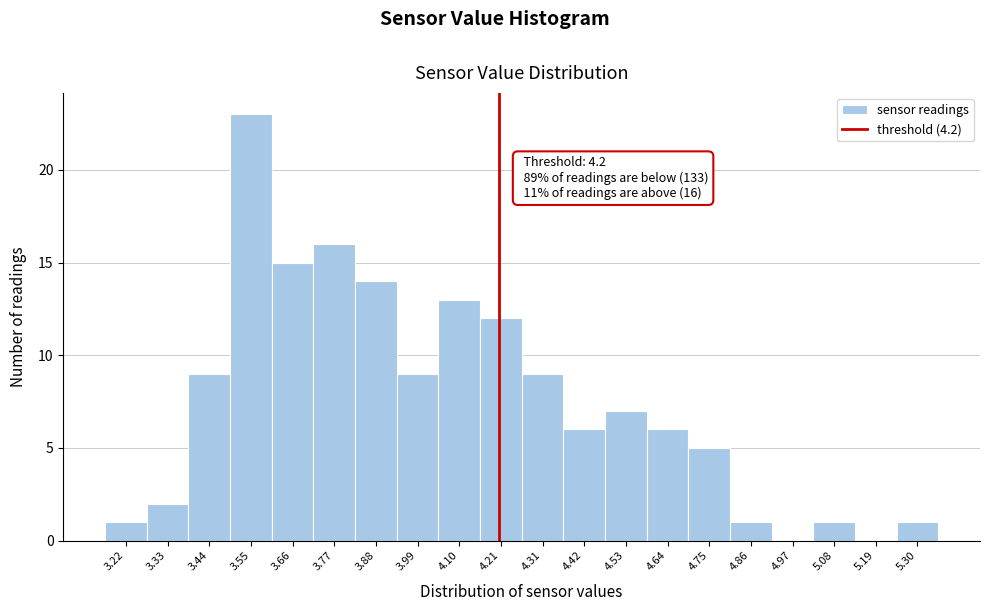

Over which range of the x-axis is the bar tallest?

3.50 to 3.60